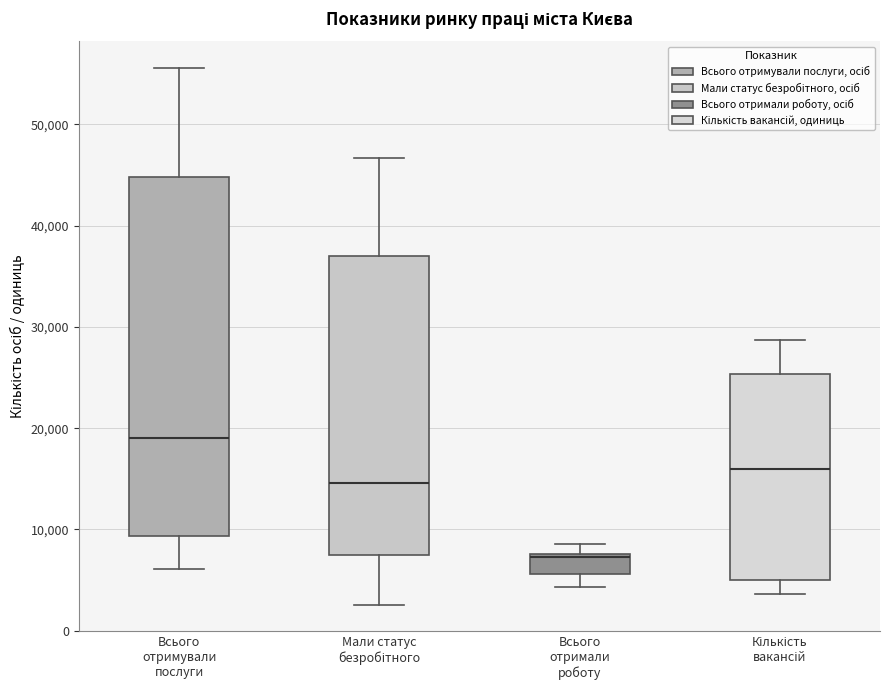

Which box is the tallest, from its lower edge to its upper edge?

Всього отримували послуги